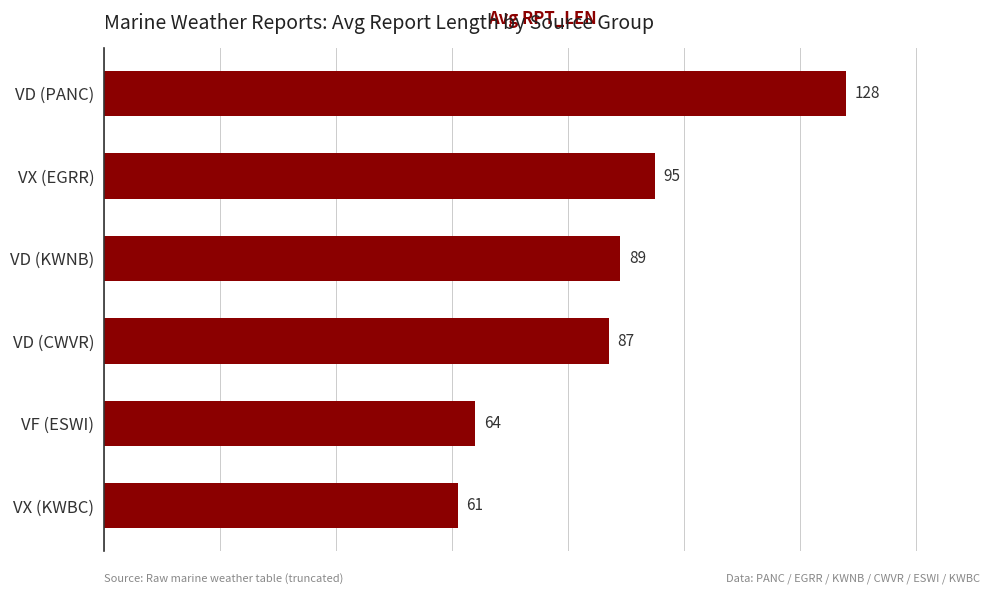

How many bars are there in total?

6